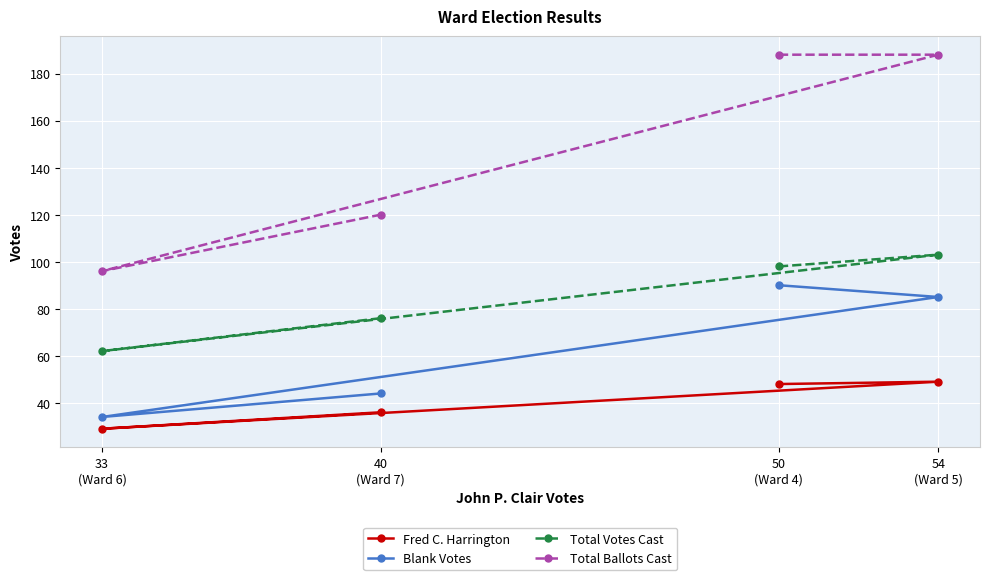

At 40
(Ward 7), list the series in order from smallest to largest.

Fred C. Harrington, Blank Votes, Total Votes Cast, Total Ballots Cast